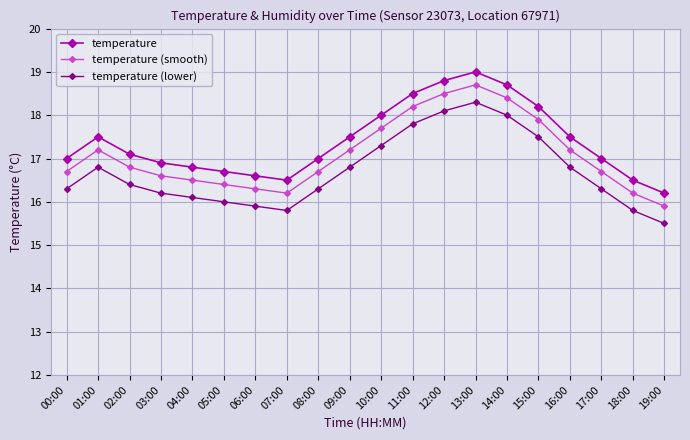

True or false: temperature (smooth) has a value of 12.3 at 14:00.

False